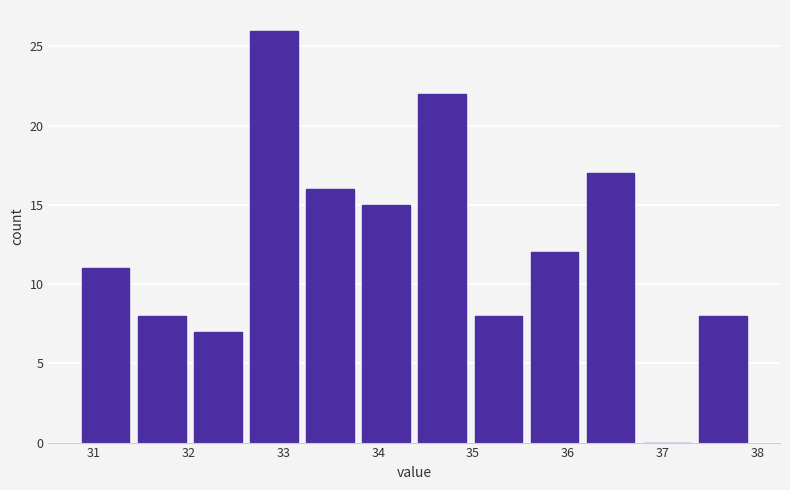

Which range on the x-axis has the tallest bar?

32.6 to 33.2